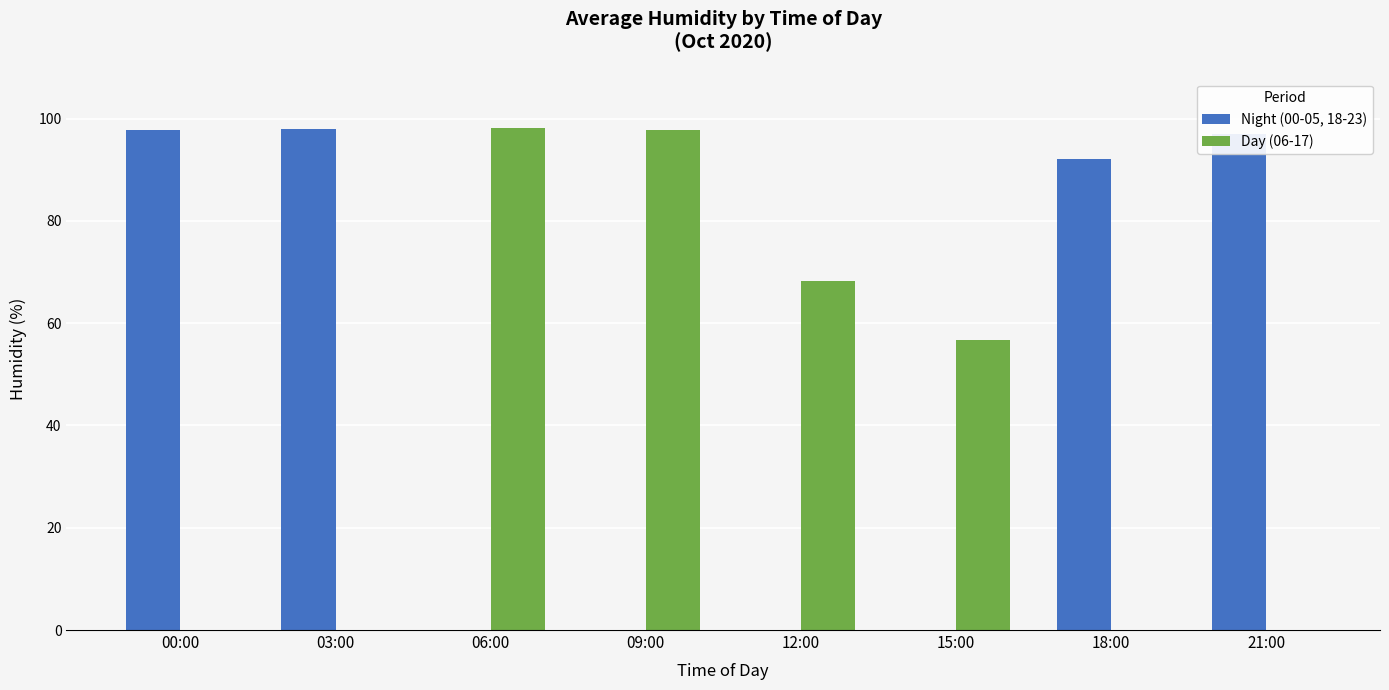

What value does the Day (06-17) series have at 09:00?

97.8